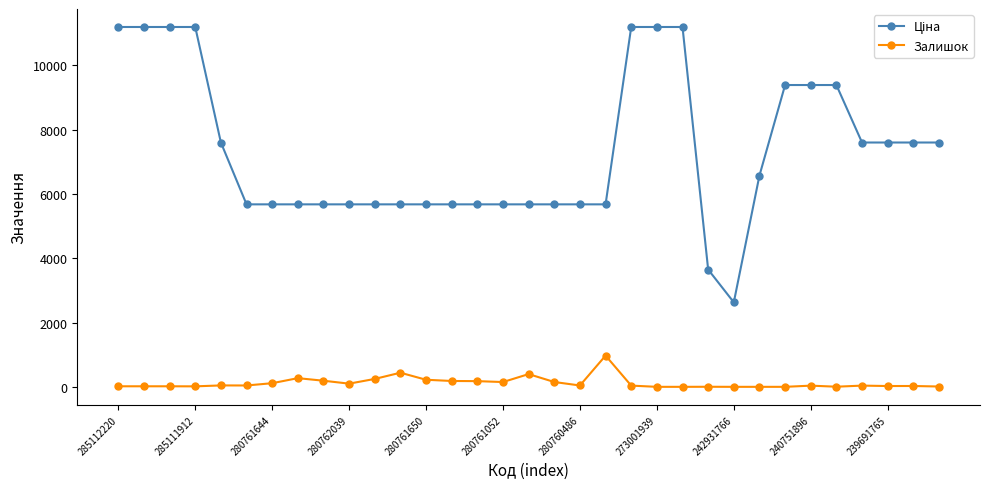

What is the maximum value for Залишок?

971.0